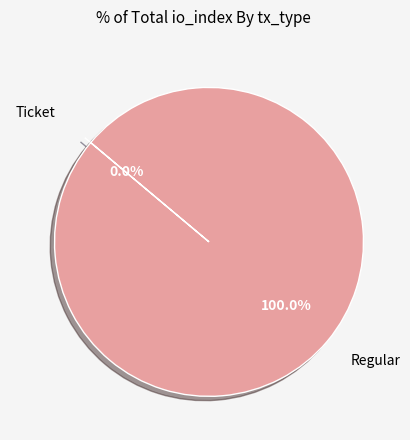

Rank the categories by value from highest to lowest.

Regular, Ticket